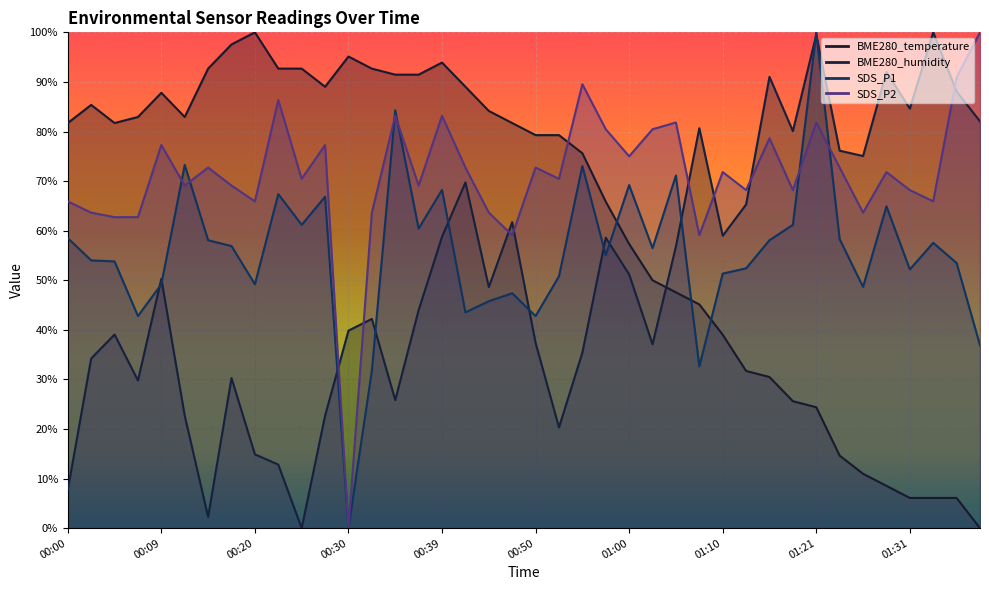

How many values in BME280_humidity are above zero?

39